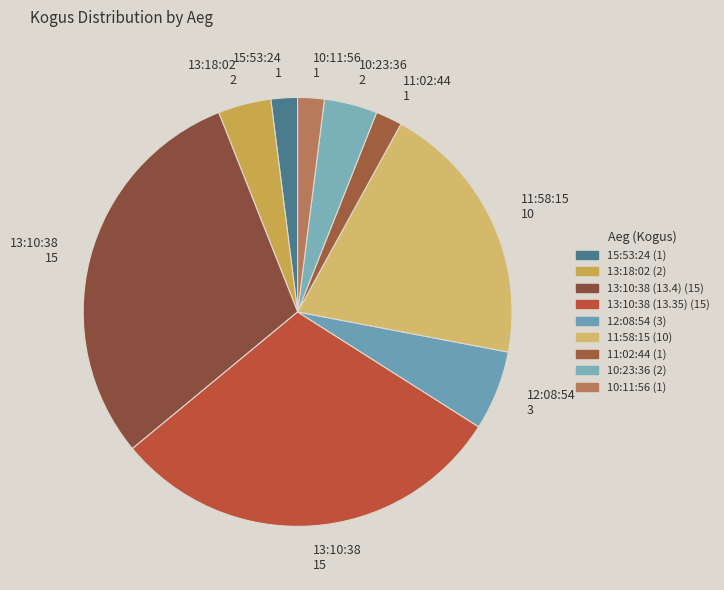

How many segments does this pie chart have?

9